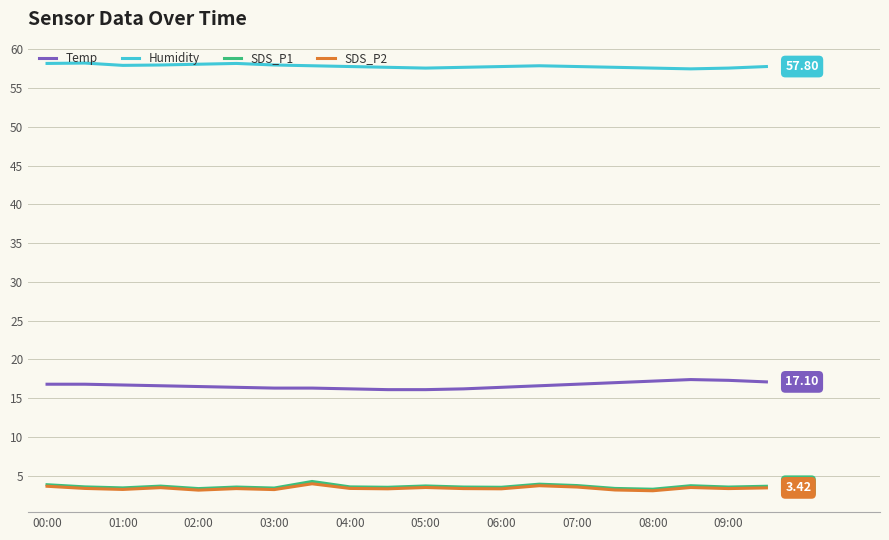

True or false: Humidity and SDS_P1 cross at least once.

False